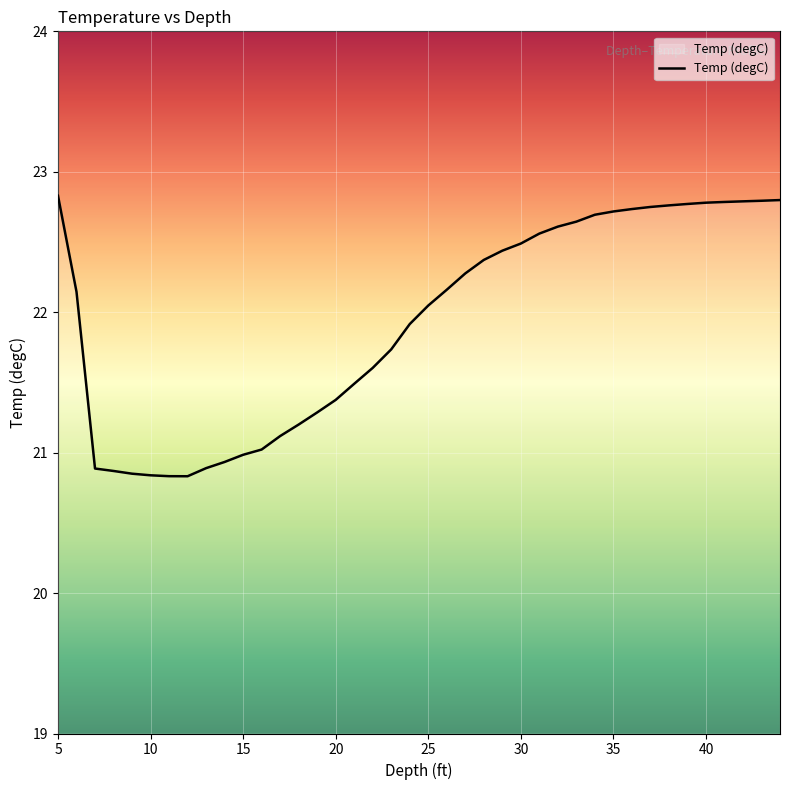

What is the maximum value shown in the chart?

22.8